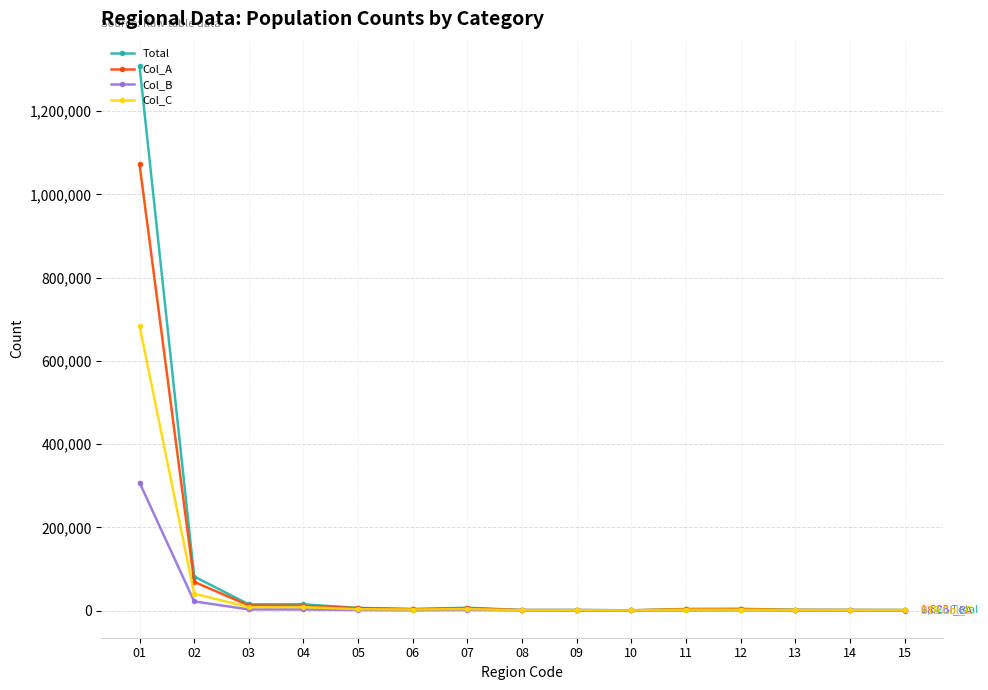

Which series has the largest range (max minus min)?

Total